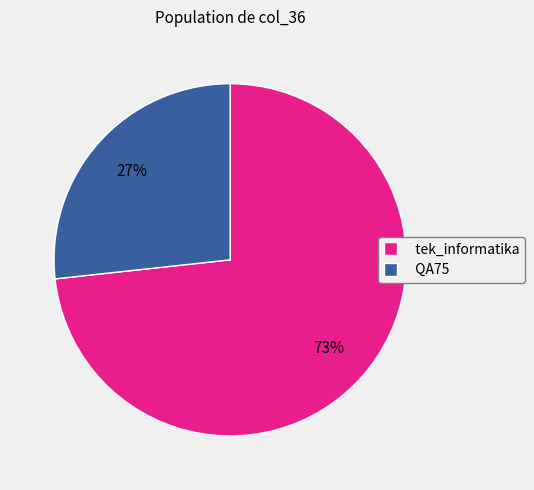

Count the number of slices in the pie.

2